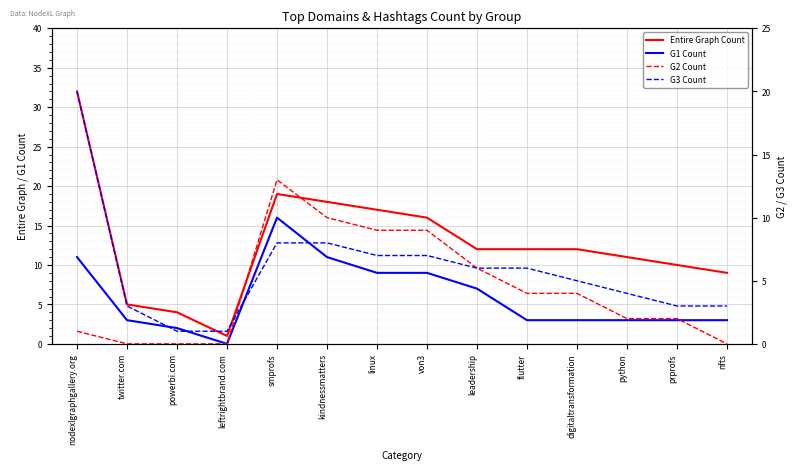

Where is G3 Count nearest to the value 10?

smprofs